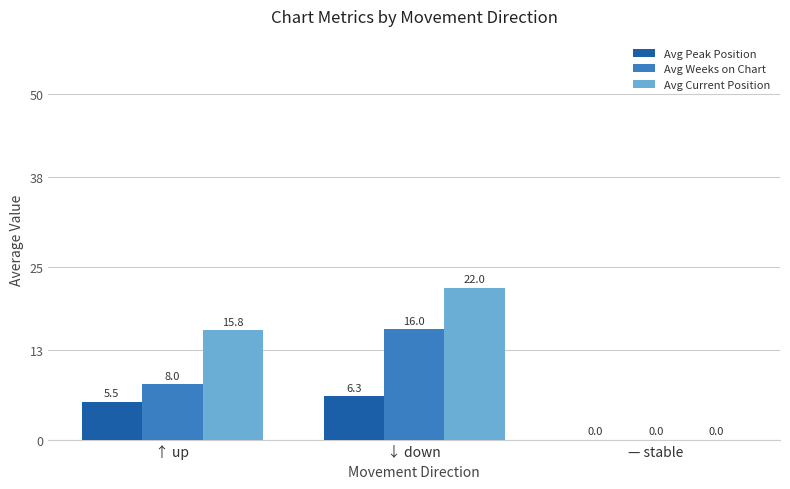

The Avg Weeks on Chart series shows 24.3 at ↓ down. True or false?

False